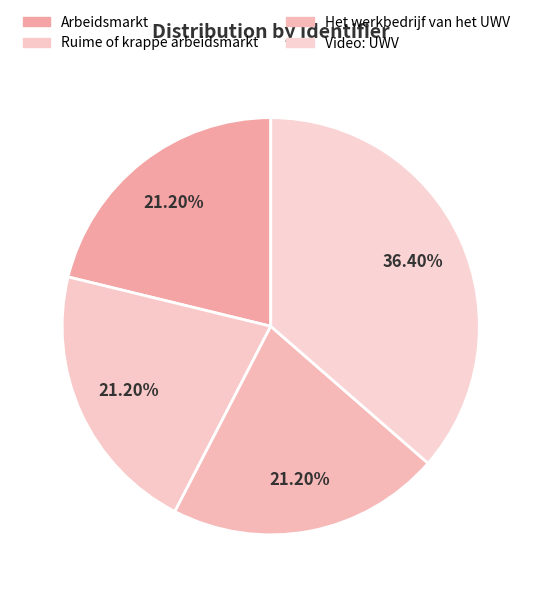

What portion of the pie excludes Arbeidsmarkt?

78.8%